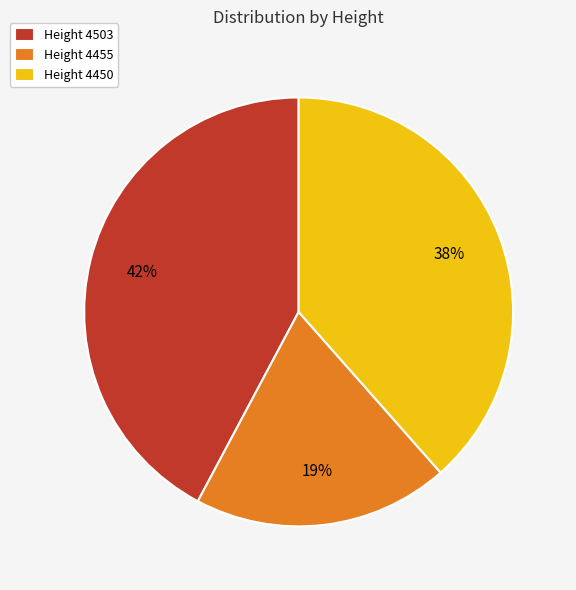

The Height 4503 slice represents 42% of the pie. True or false?

True